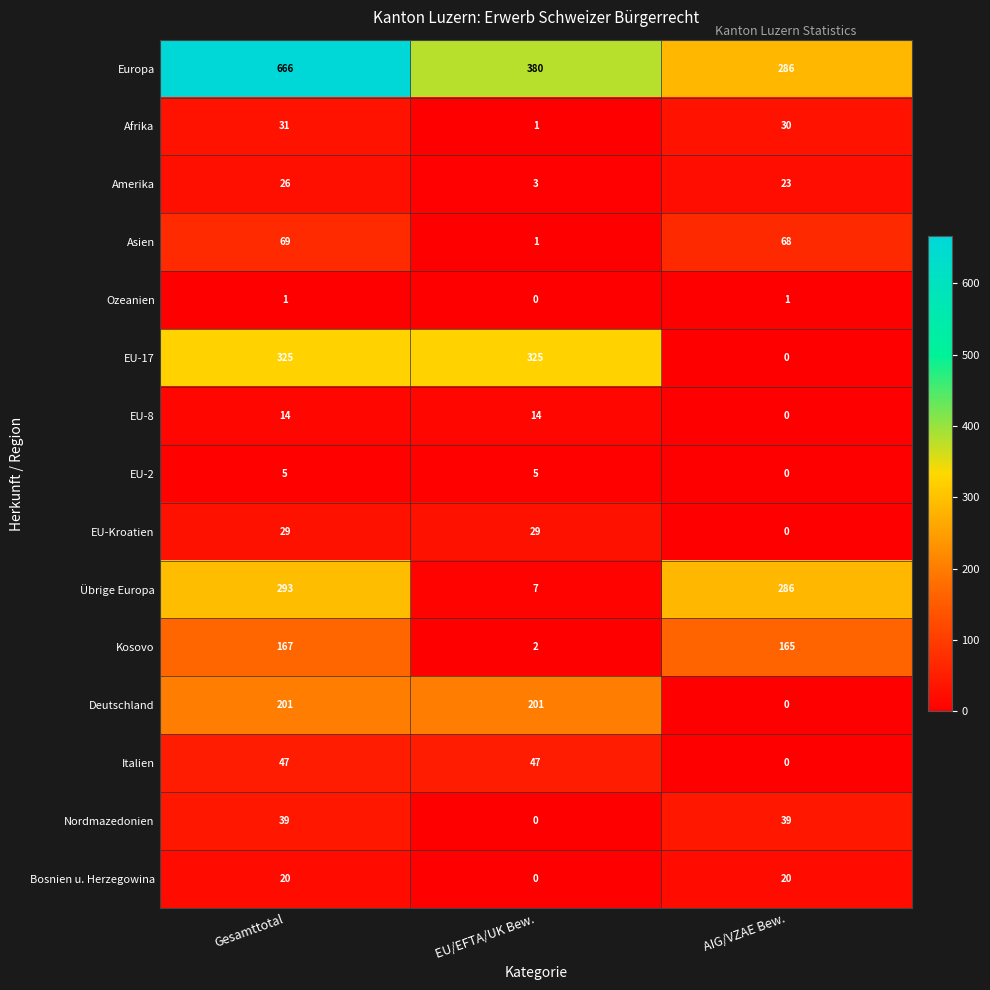

Rank the series at Gesamttotal from highest to lowest value.

Europa, EU-17, Übrige Europa, Deutschland, Kosovo, Asien, Italien, Nordmazedonien, Afrika, EU-Kroatien, Amerika, Bosnien u. Herzegowina, EU-8, EU-2, Ozeanien